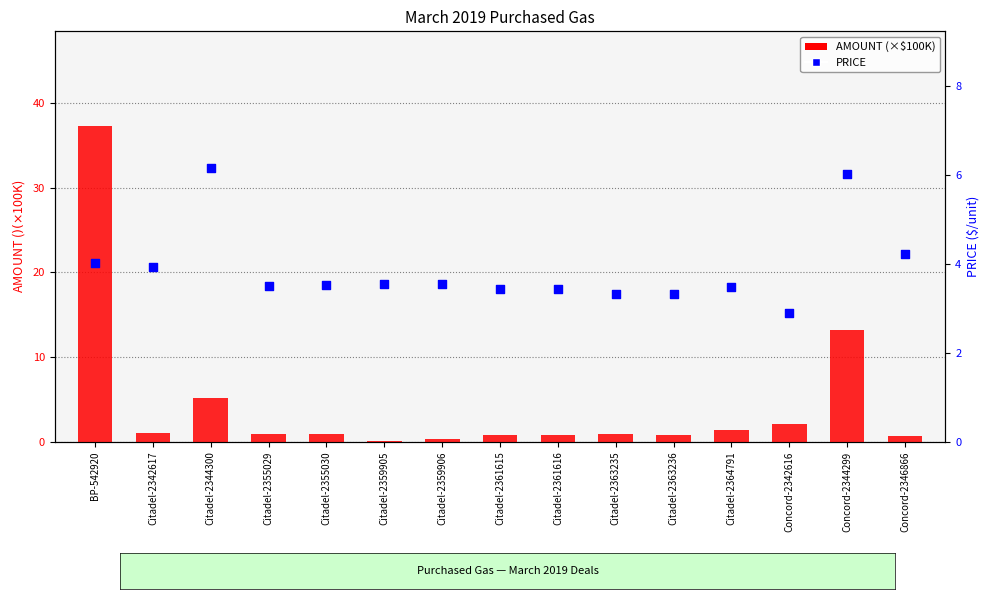

Is the value of PRICE at Citadel-2363236 greater than the value of AMOUNT (×$100K) at Citadel-2355029?

Yes